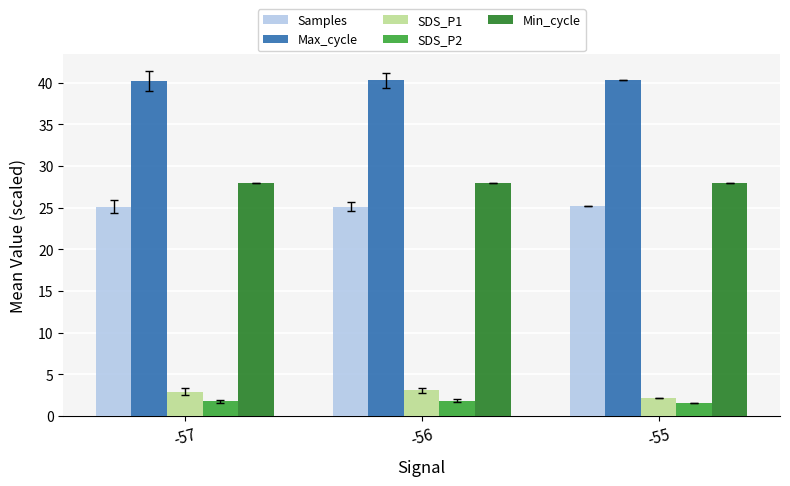

At -57, list the series in order from largest to smallest.

Max_cycle, Min_cycle, Samples, SDS_P1, SDS_P2